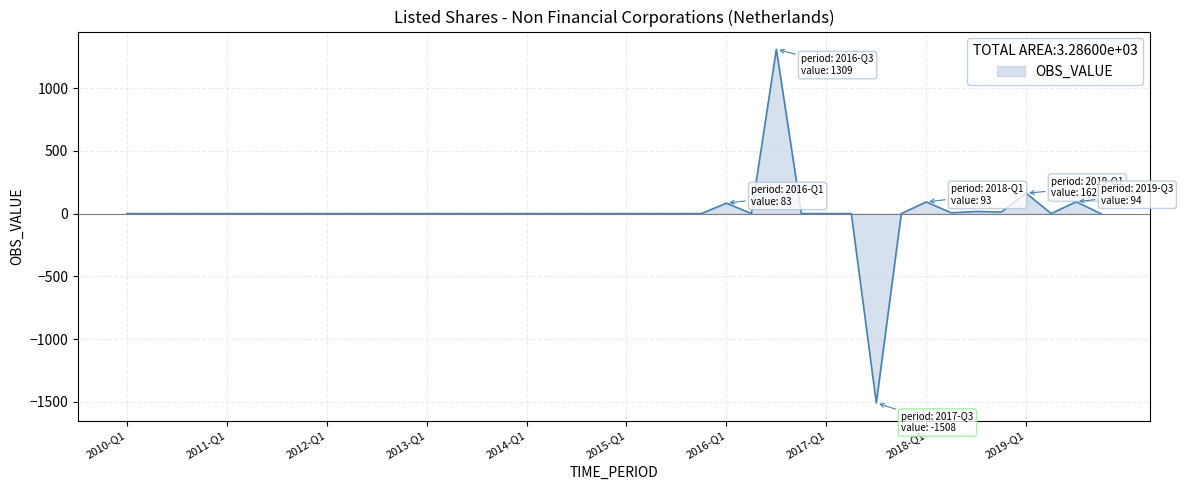

What is the smallest value displayed?

-1508